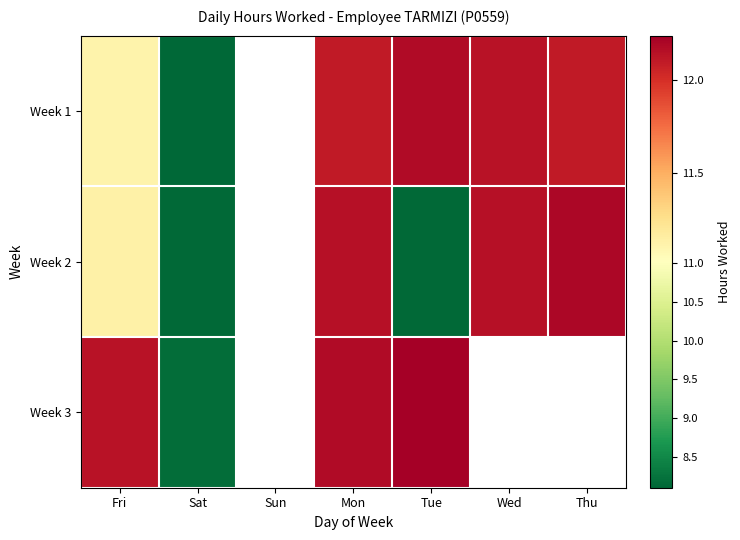

What is the total value across all series at Sat?

24.4